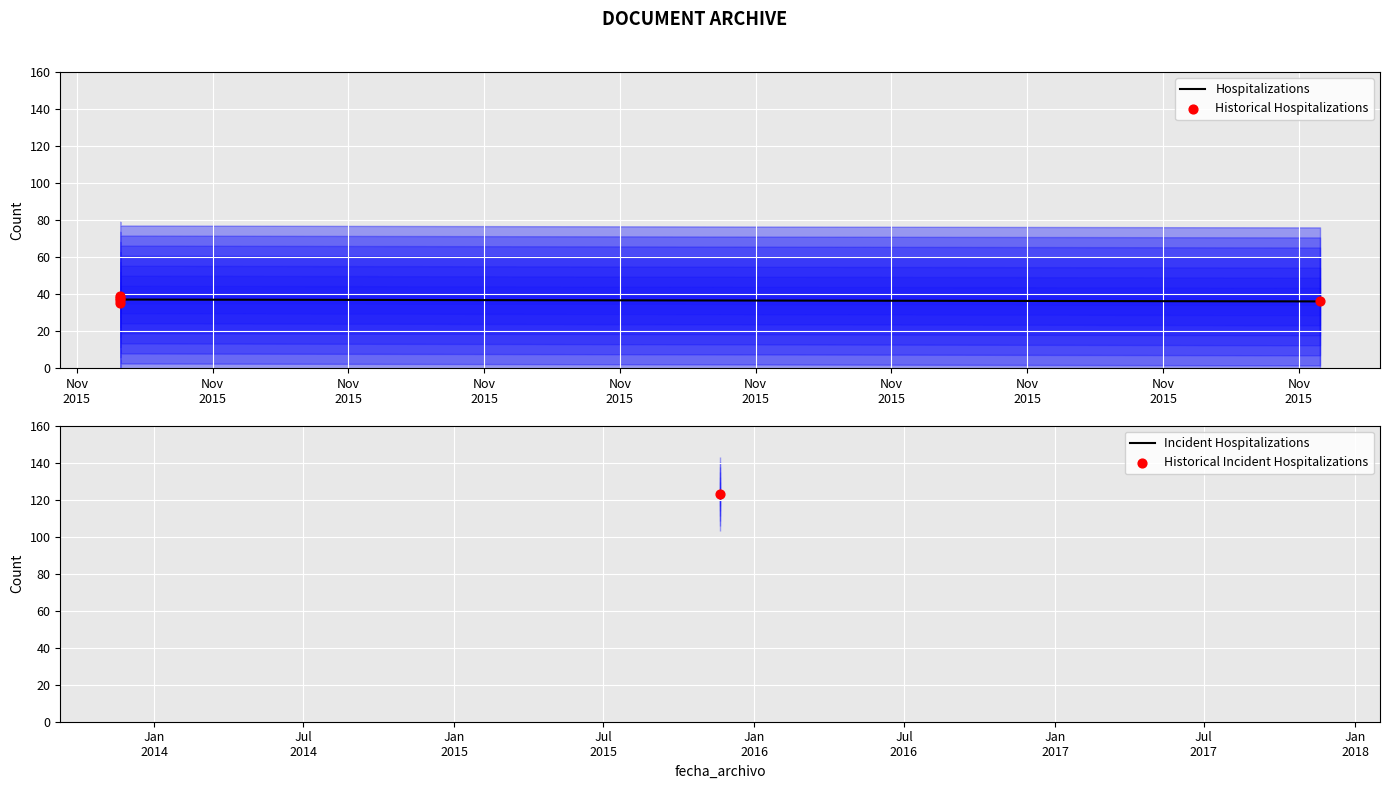

What is the total value across all series at Nov
2015?

70